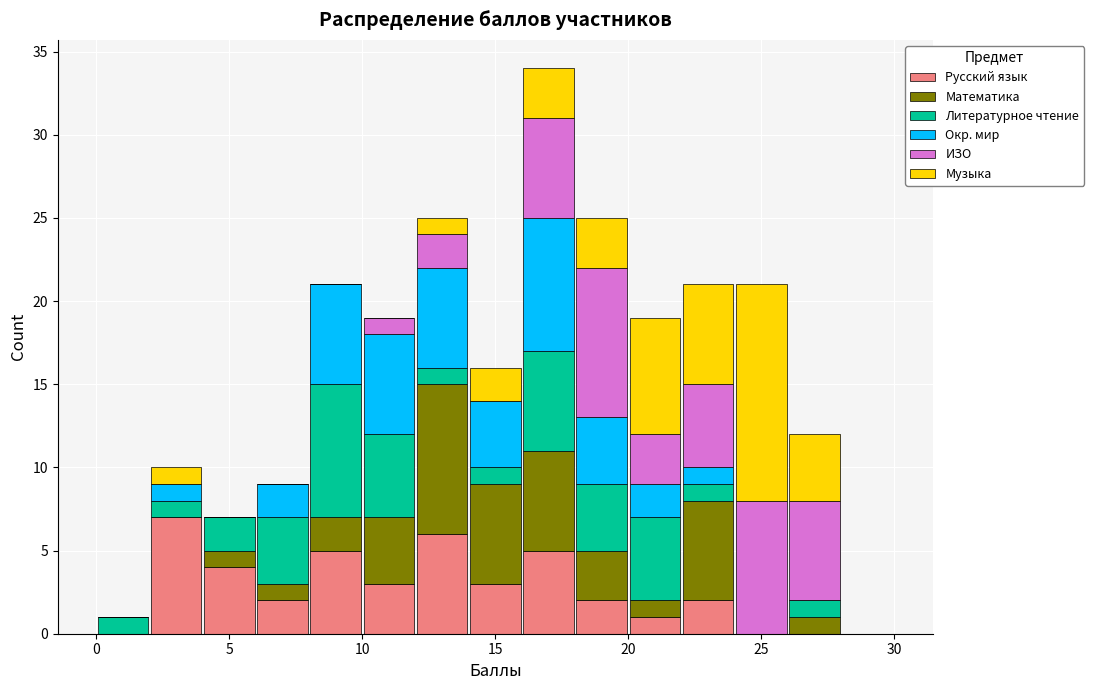

Which range on the x-axis has the tallest stacked bar (by total height)?

16 to 18